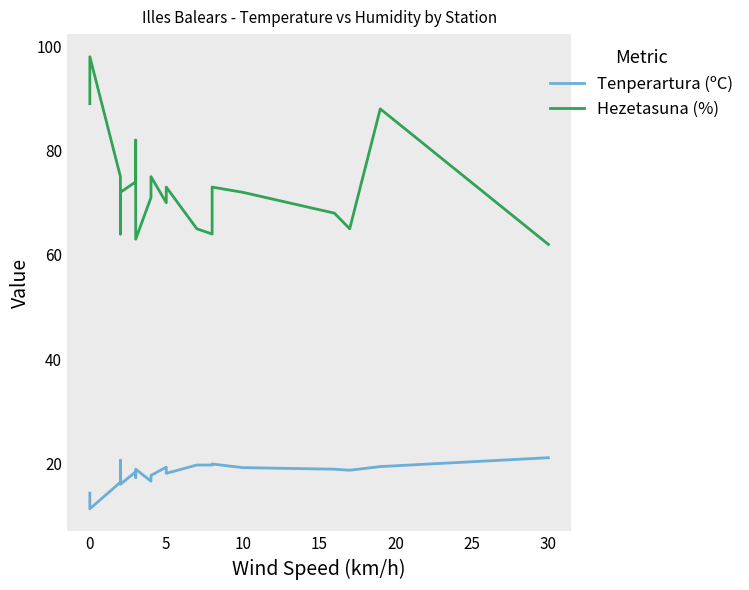

Count the number of categories in the chart.

20